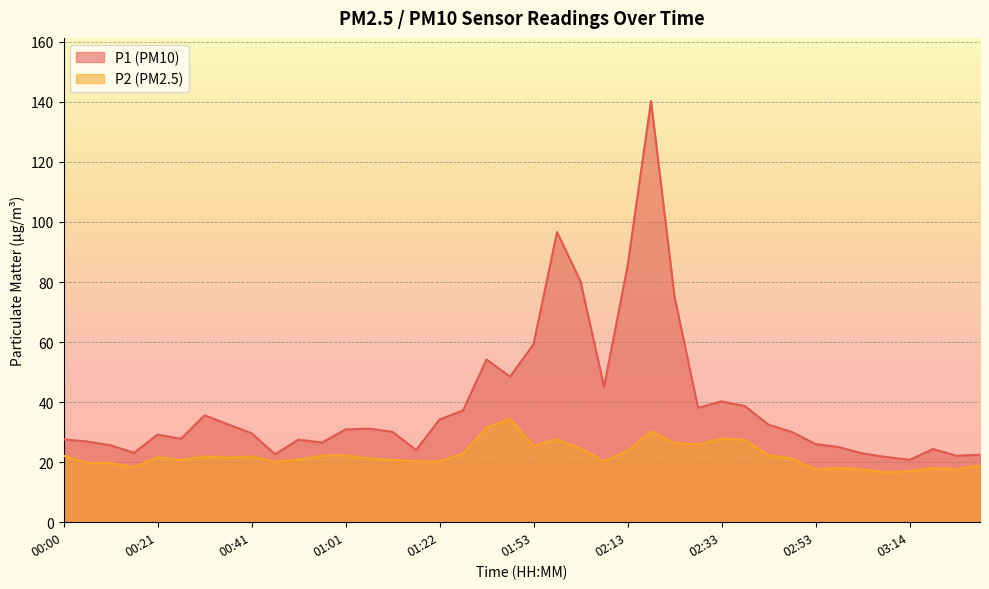

Reading left to right, extract all data points from this chart.

P1: 27.6	26.9	25.6	23.1	29.2	27.8	35.6	32.6	29.6	22.6	27.5	26.5	30.9	31.2	30.1	24.1	34.2	37.2	54.2	48.5	59.3	96.6	80.2	45.1	85.2	140.3	75.2	38.1	40.2	38.6	32.5	30.1	26.1	25.0	22.9	21.7	20.8	24.4	22.1	22.5
P2: 22.1	19.8	19.7	18.3	21.7	20.6	21.9	21.5	21.9	20.2	20.8	22.1	22.2	21.2	20.8	20.3	20.2	22.8	31.5	34.4	25.5	27.6	24.6	20.3	23.8	30.2	26.4	25.9	27.8	27.4	22.3	21.2	17.6	18.1	17.6	16.6	16.9	18.1	17.6	18.9